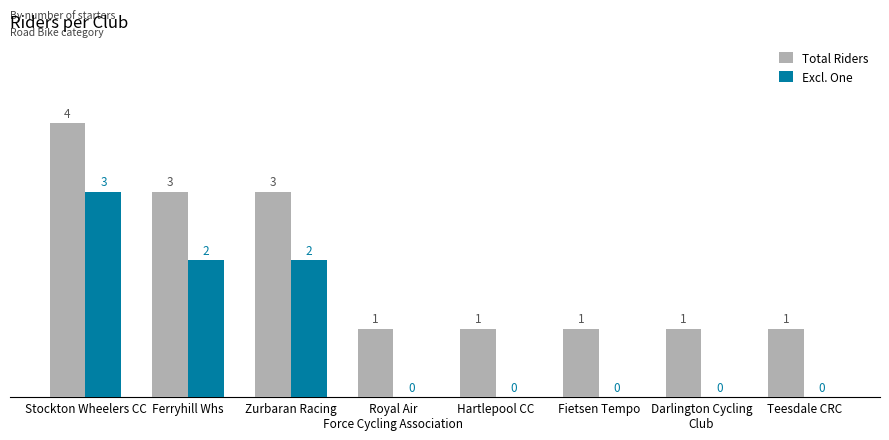

Is it true that Total Riders equals 1 at Teesdale CRC?

True